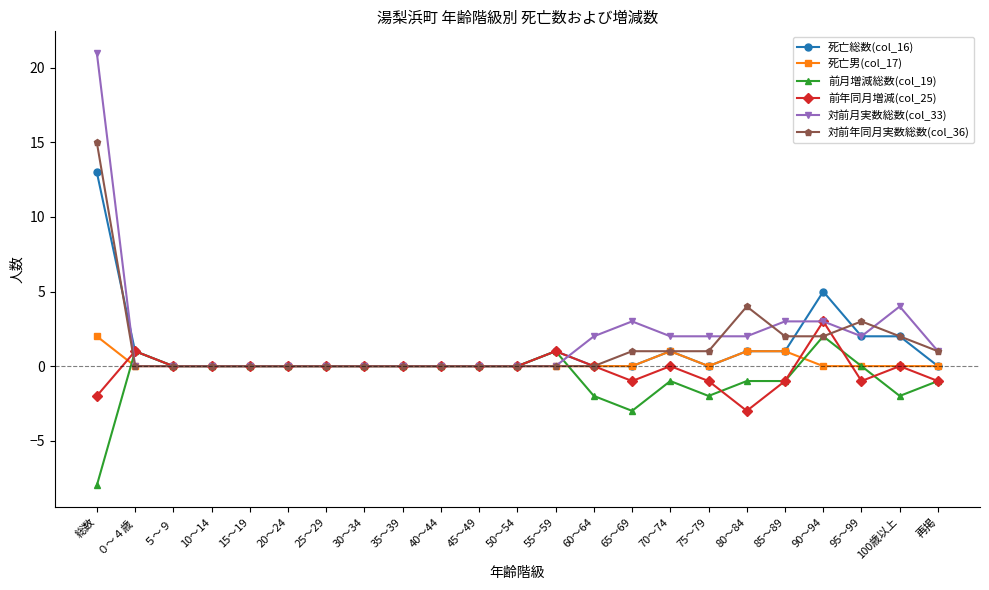

True or false: 死亡総数(col_16) has more than 1 interior local peaks.

True